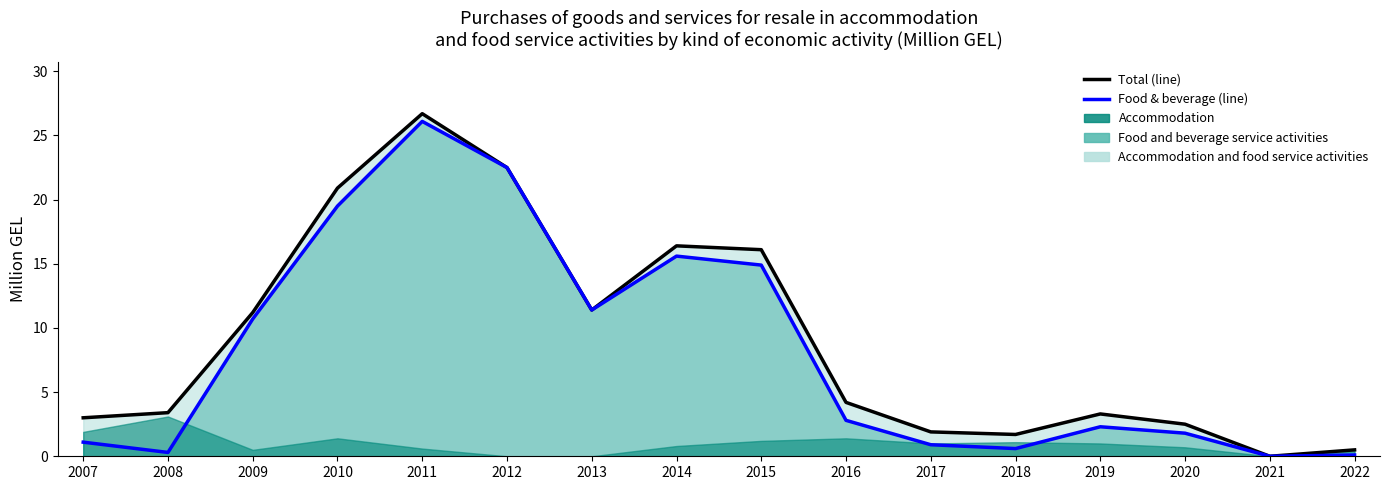

What is the maximum value shown in the chart?

26.7